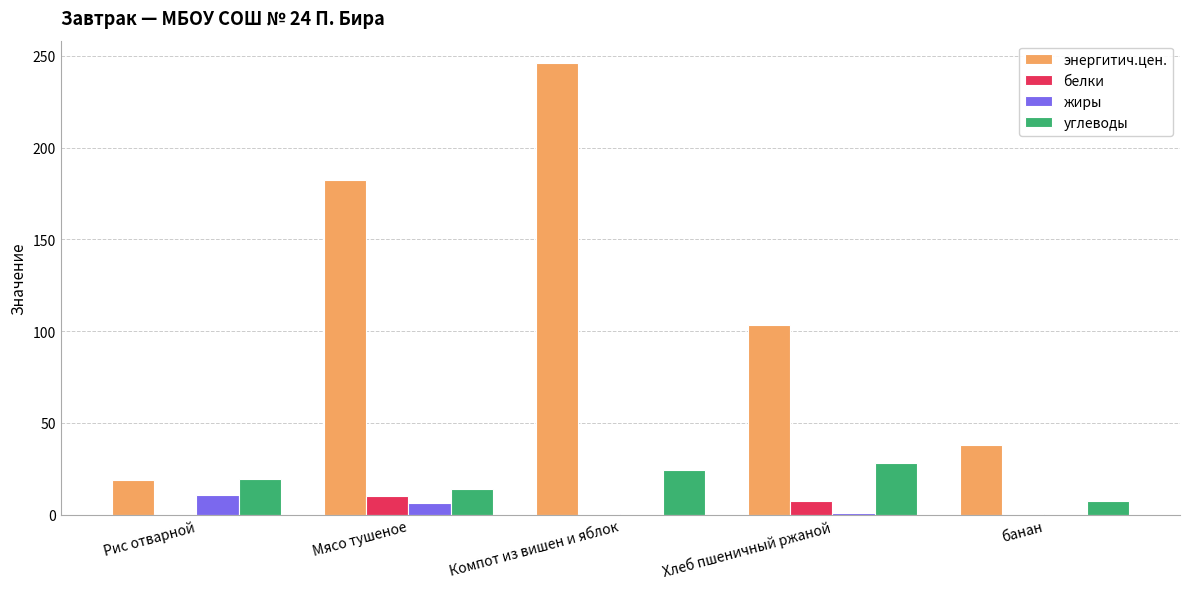

What is the sum of all жиры values?

18.6